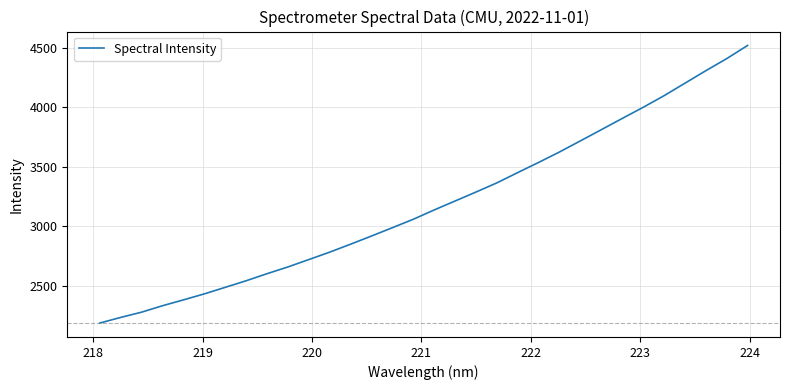

What is the difference between the maximum and minimum values?

2336.6